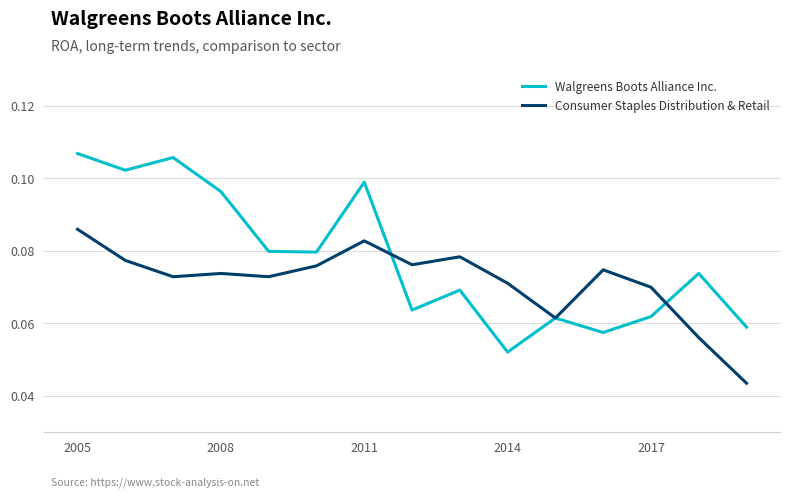

Which series has the largest range (max minus min)?

Walgreens Boots Alliance Inc.